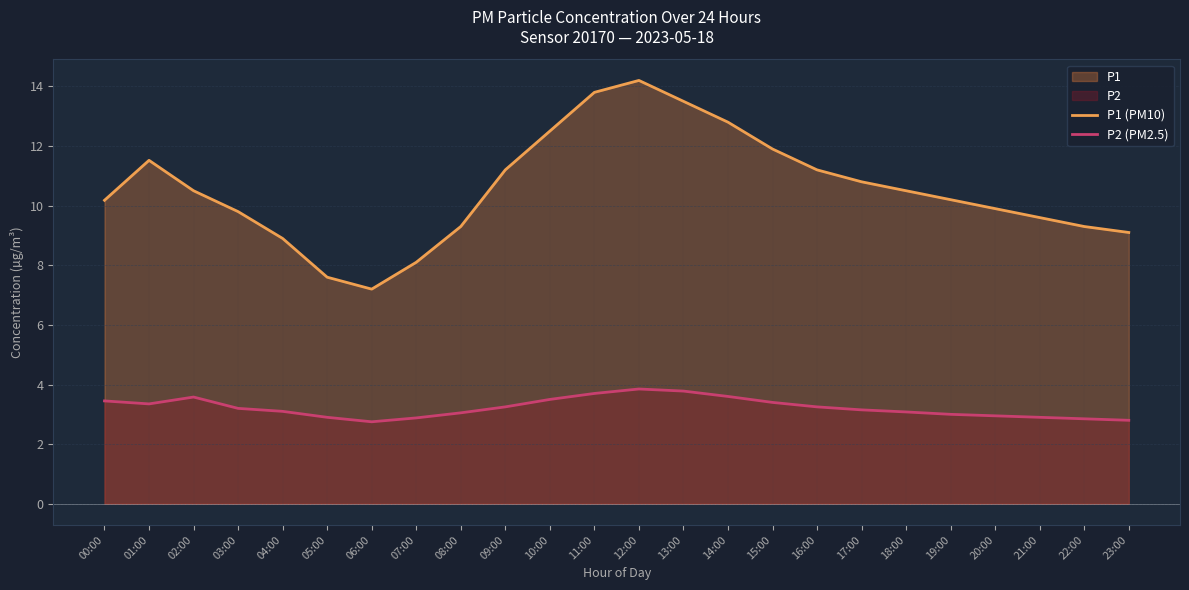

True or false: P2 (PM2.5) and P1 (PM10) intersect in this chart.

False